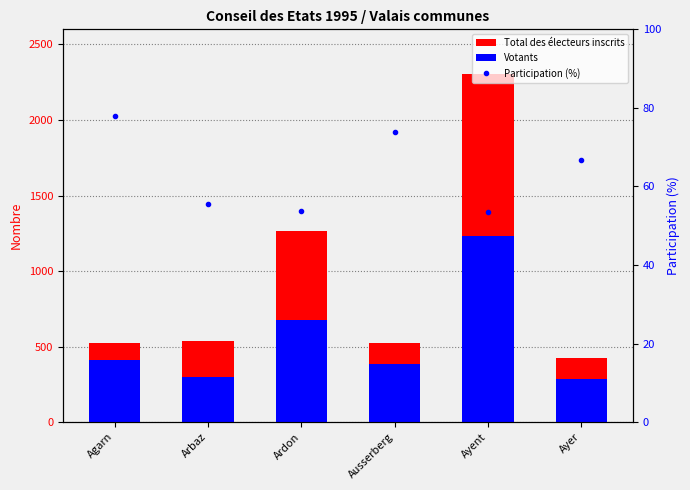

The value of Total des électeurs inscrits at Ayer is 425.0. True or false?

True